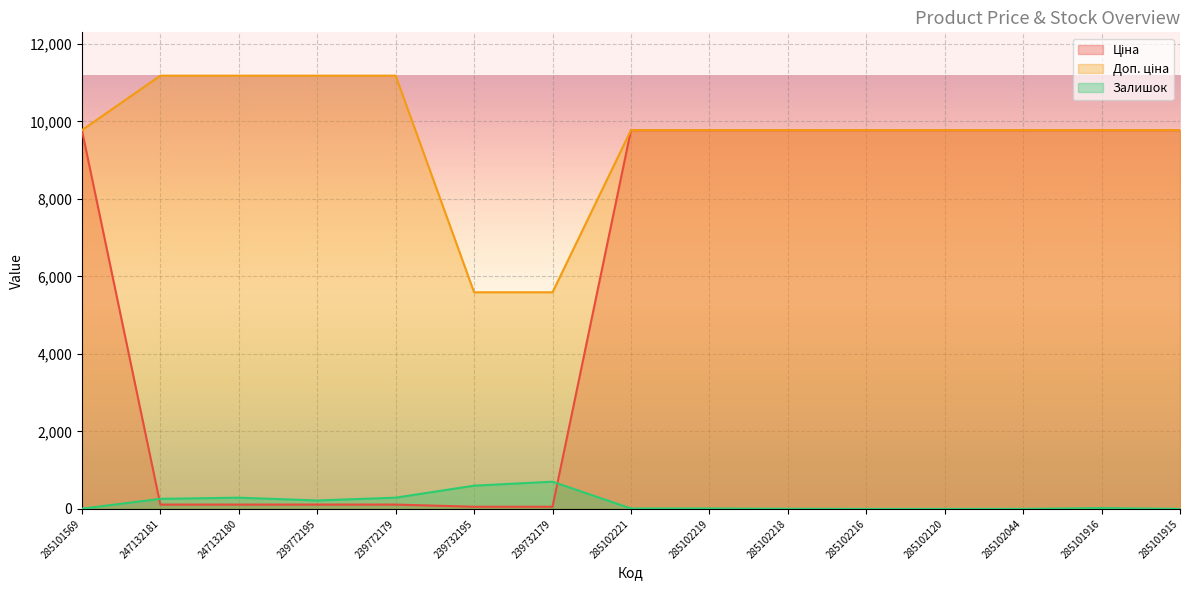

At which label does Доп. ціна reach its peak?

247132181